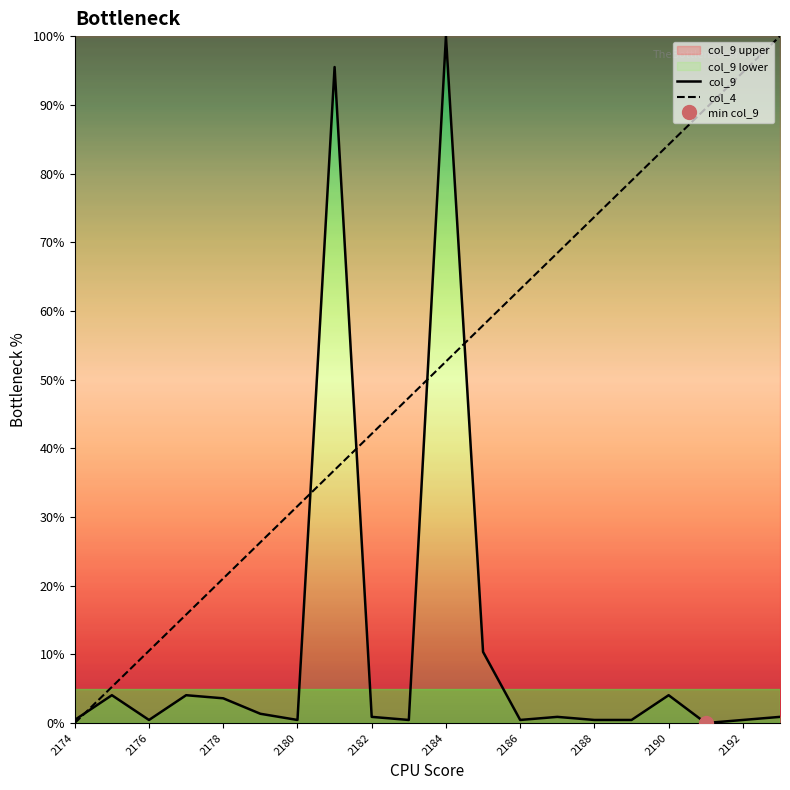

Reading right to left, transcribe all the data shown in this chart.

col_9: 0.9	0.5	0.0	4.1	0.5	0.5	0.9	0.5	10.4	100.0	0.5	0.9	95.5	0.5	1.4	3.6	4.1	0.5	4.1	0.5
col_4: 100.0	94.7	89.5	84.2	78.9	73.7	68.4	63.2	57.9	52.6	47.4	42.1	36.8	31.6	26.3	21.1	15.8	10.5	5.3	0.0